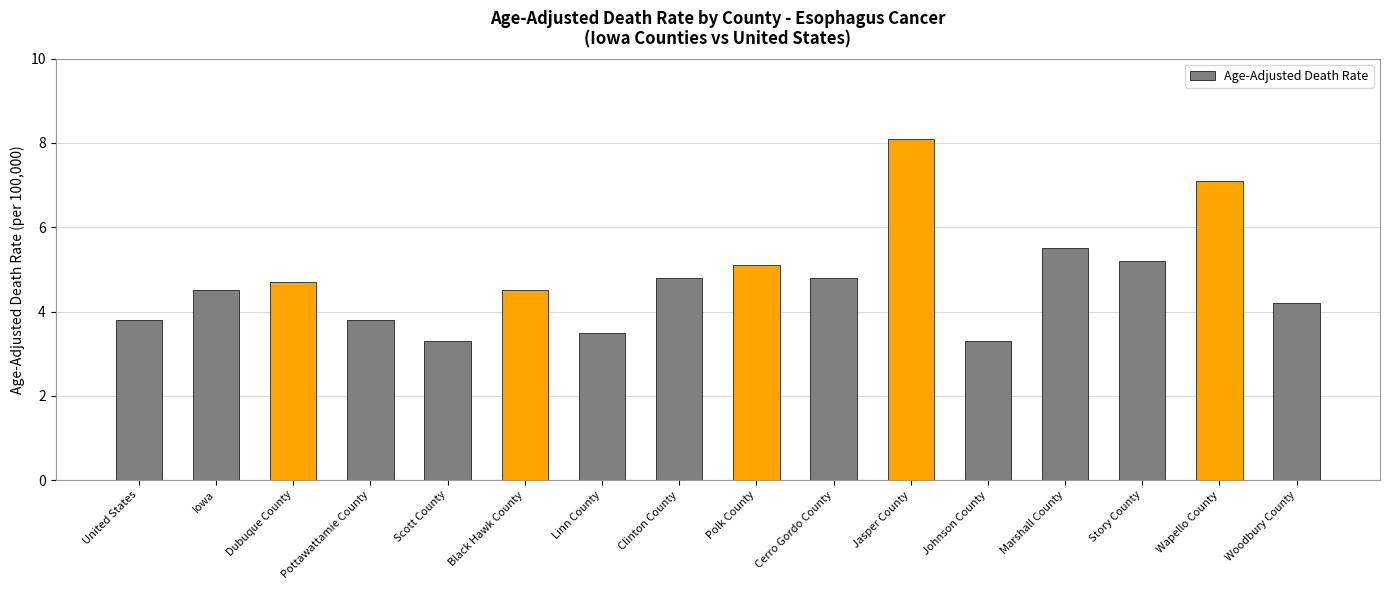

What is the approximate value at Wapello County?

7.1